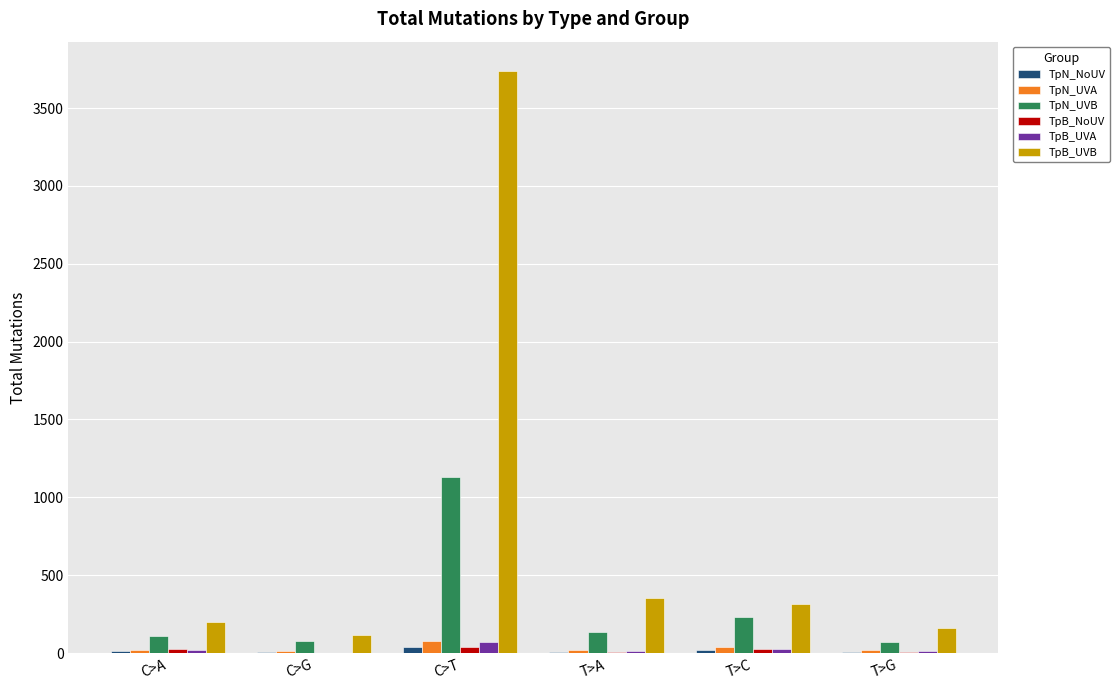

What is the sum of all TpB_UVB values?

4886